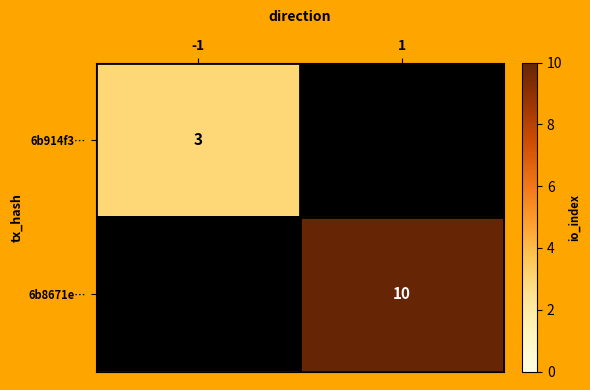

True or false: 6b914f3… has a value of 3 at -1.

True